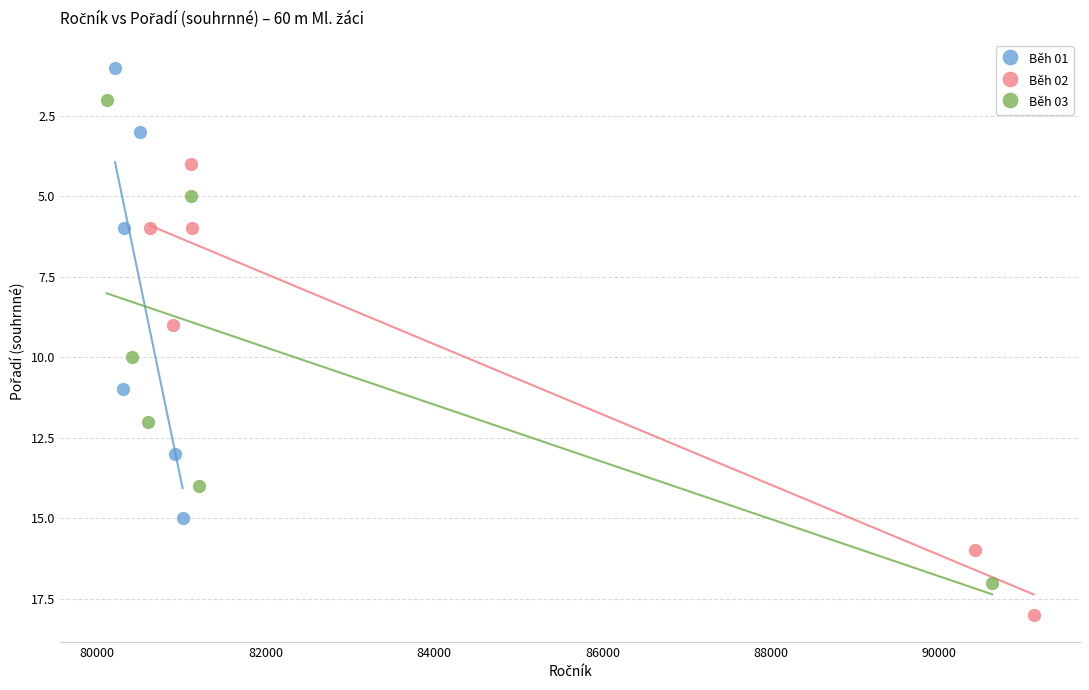

Which series reaches the minimum Y coordinate?

Běh 01